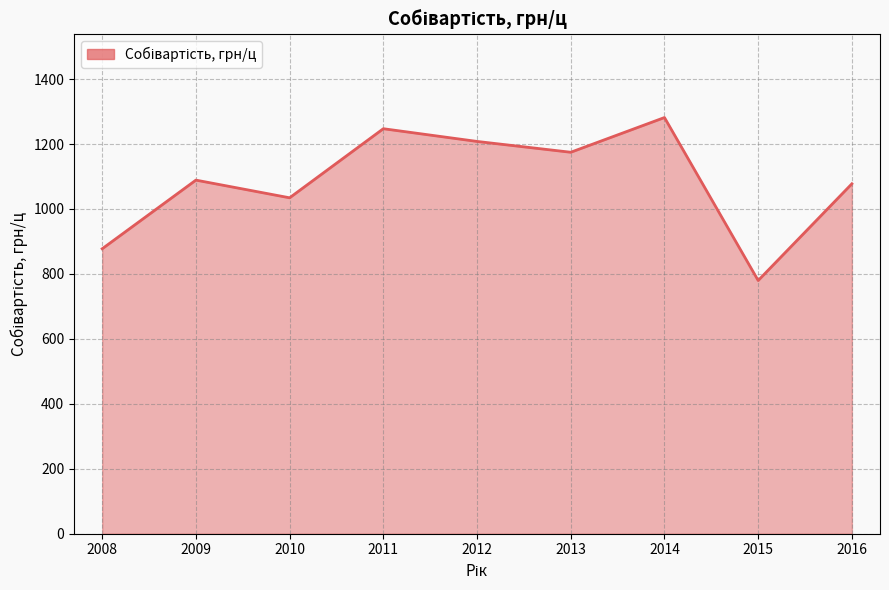

What is the change in value from 2009 to 2014?

+192.7